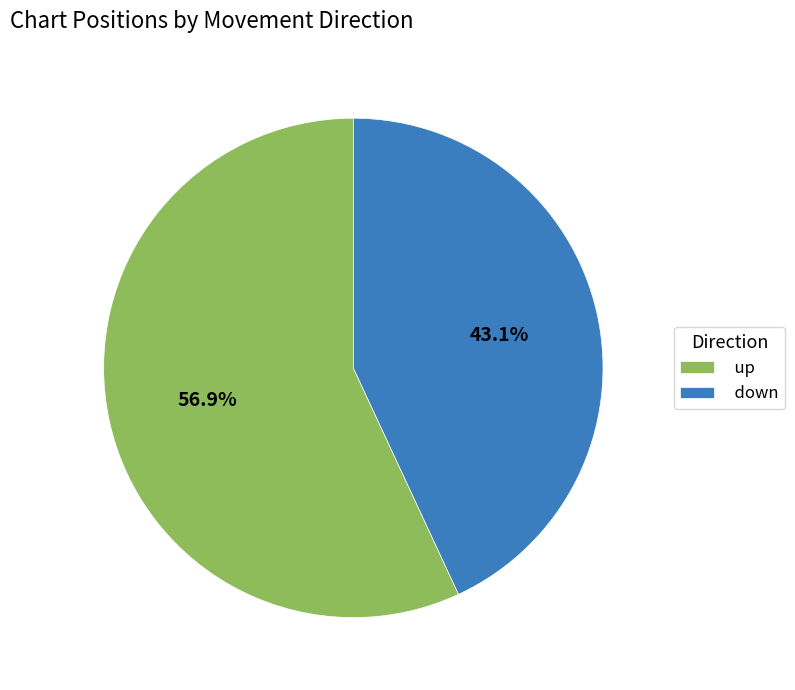

What is the ratio of the value at up to the value at down?

1.3